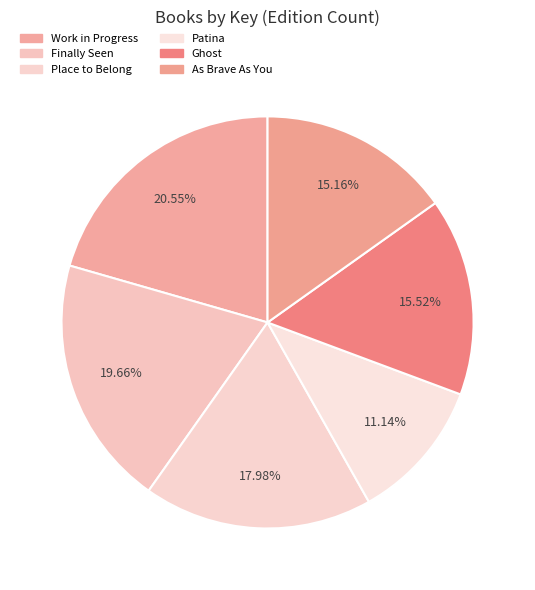

How many slices are in this pie chart?

6